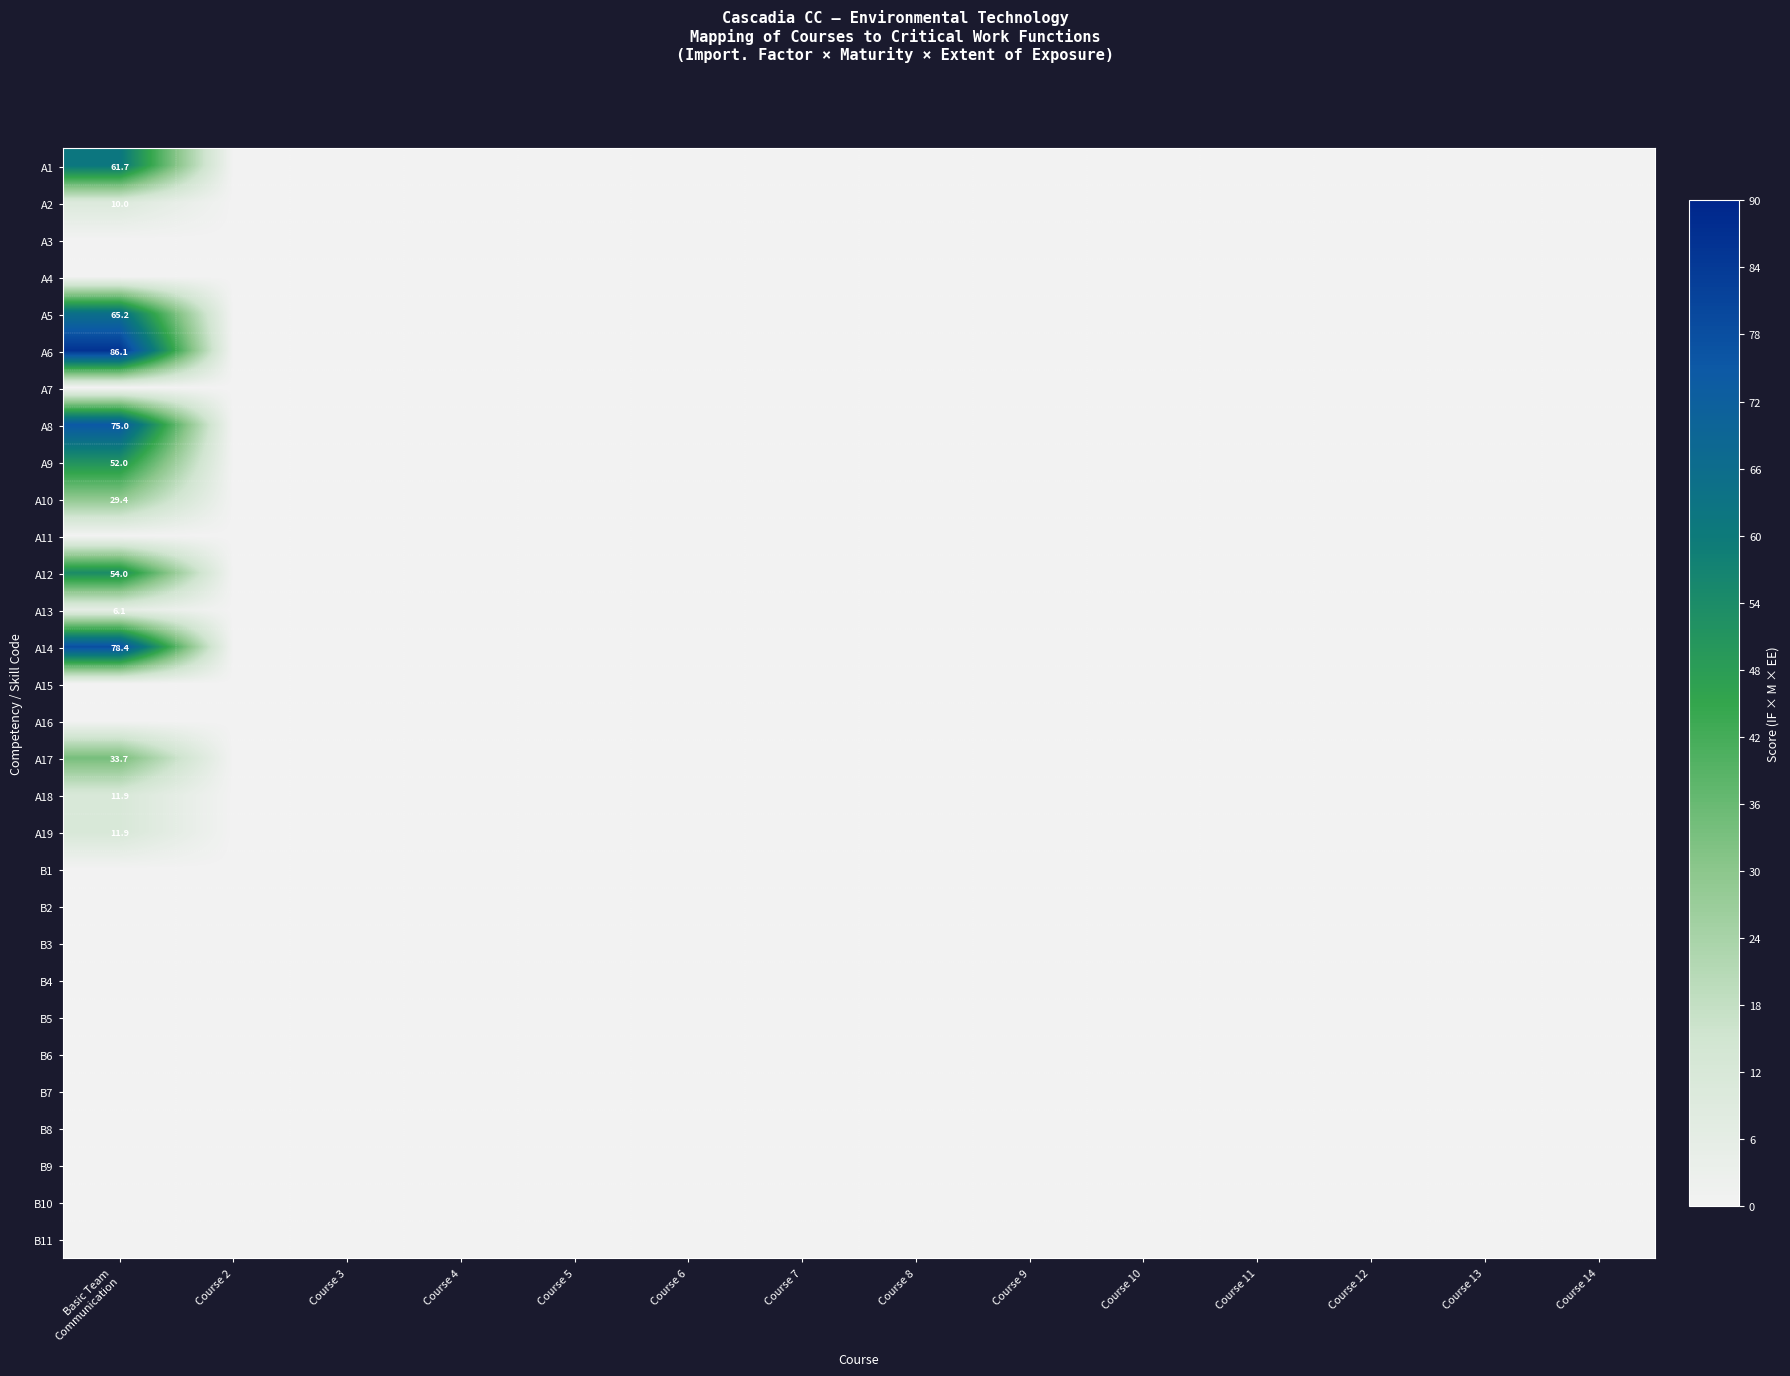

How many positive values does the A2 series have?

1